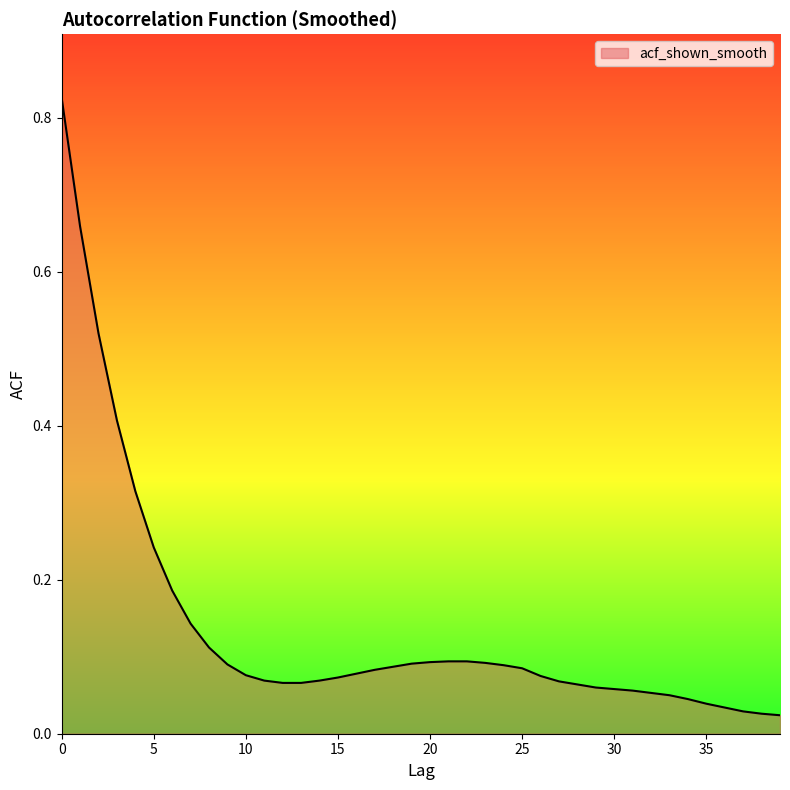

What is the greatest value displayed?

0.8